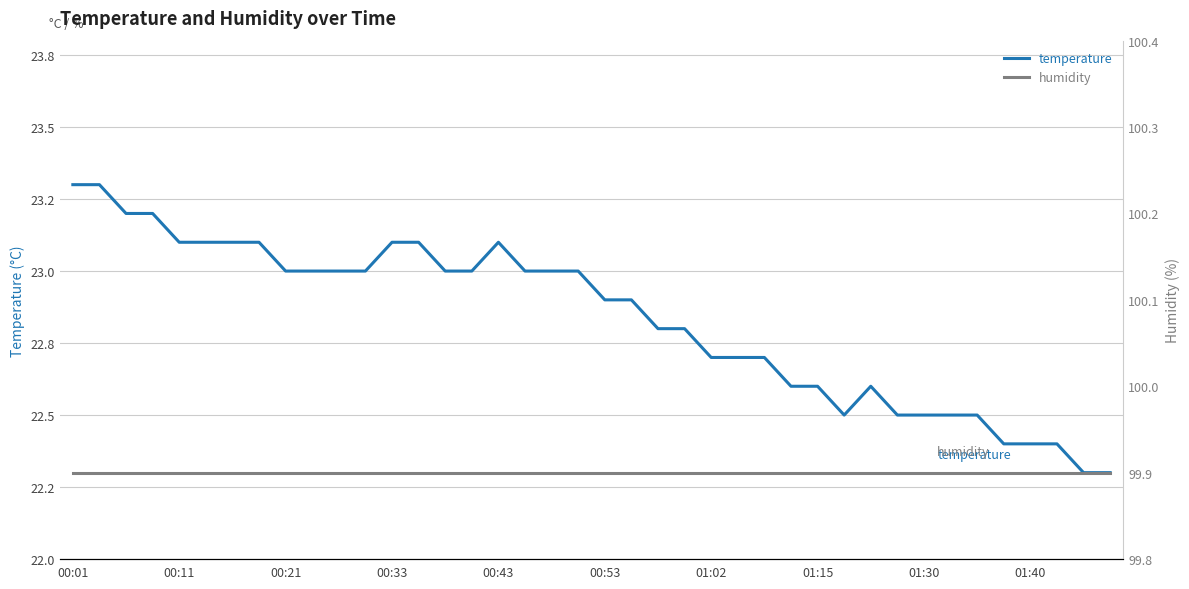

At how many categories does at least one series exceed 32?

40